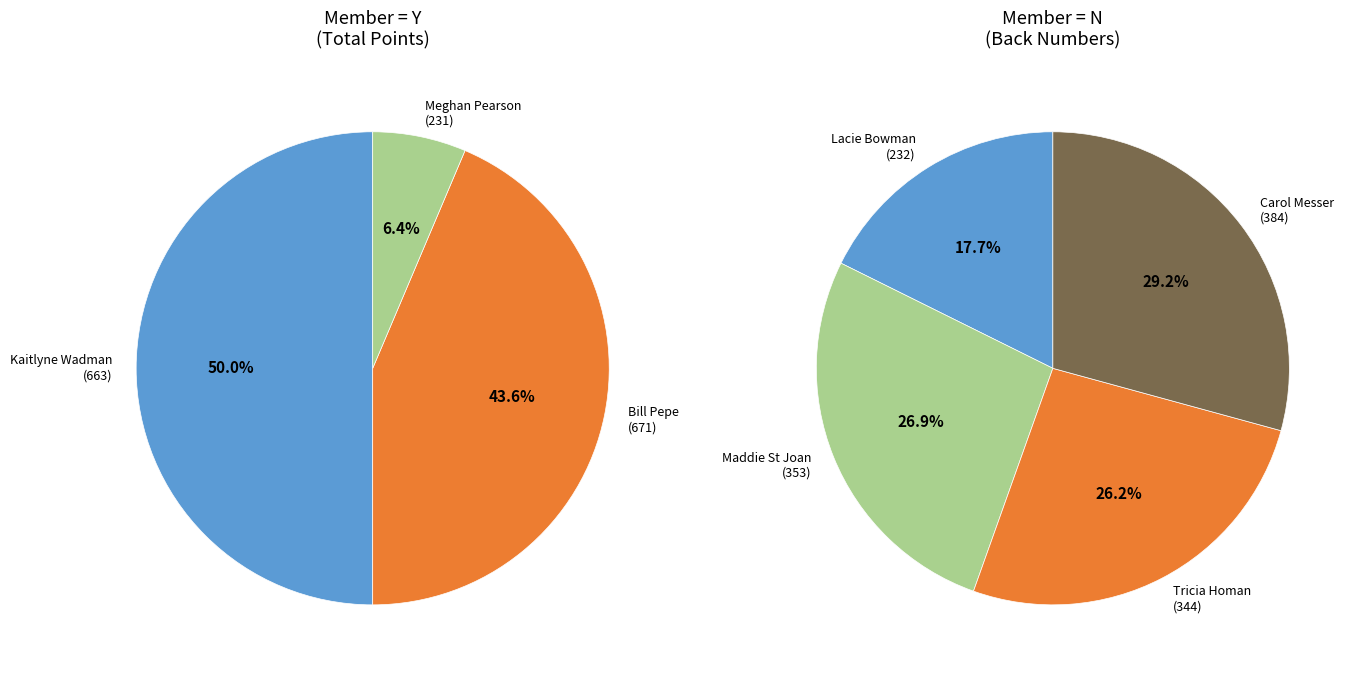

To the nearest percent, what is the average slice percentage?

33%